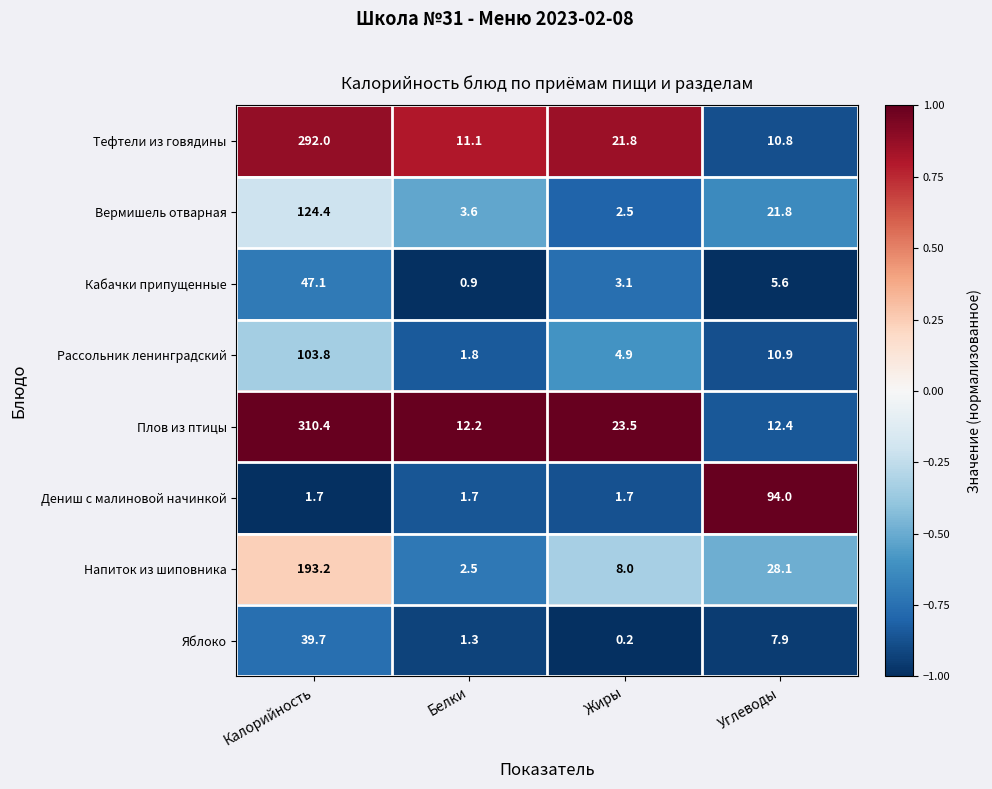

Which series has the largest range (max minus min)?

Плов из птицы